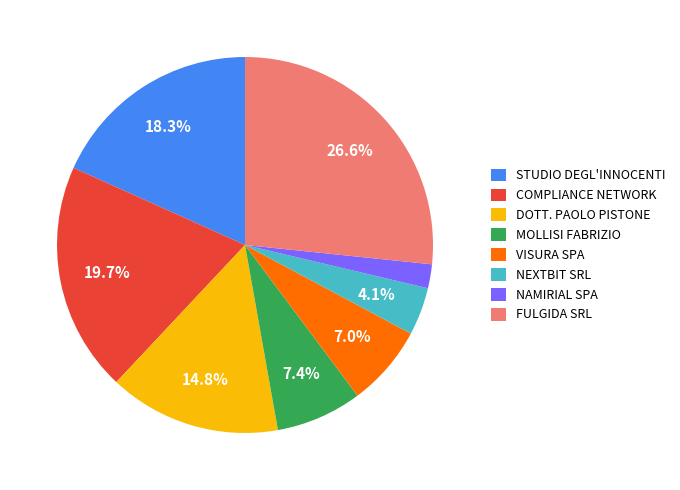

Combined, what portion of the pie is STUDIO DEGL'INNOCENTI and NEXTBIT SRL?

22.4%